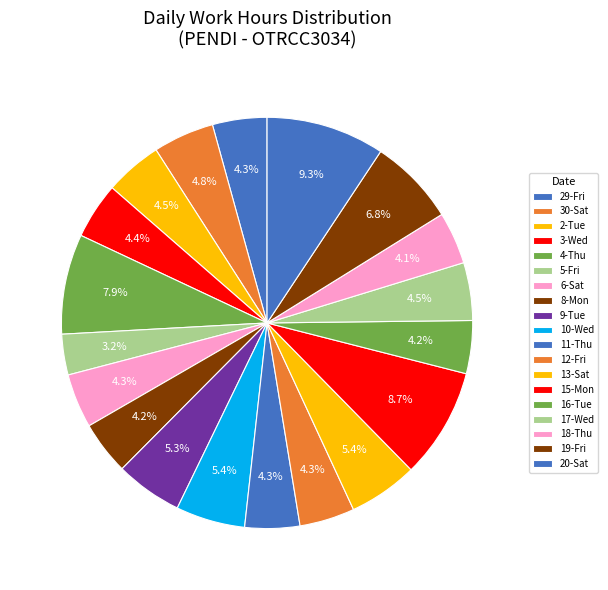

Which category has the biggest portion of the pie?

Sat (20)